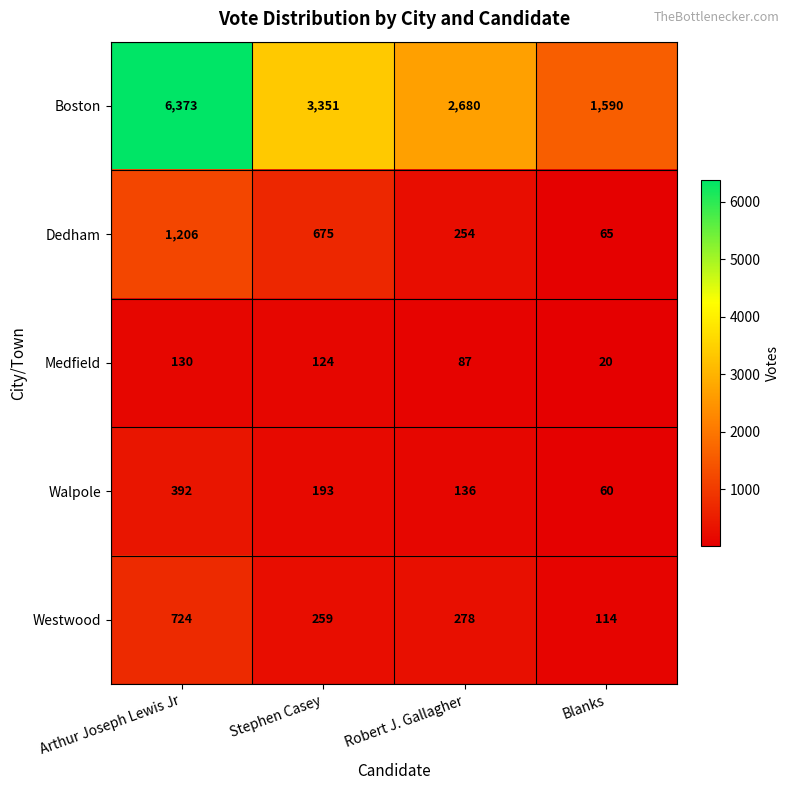

The value of Westwood at Stephen Casey is 361. True or false?

False